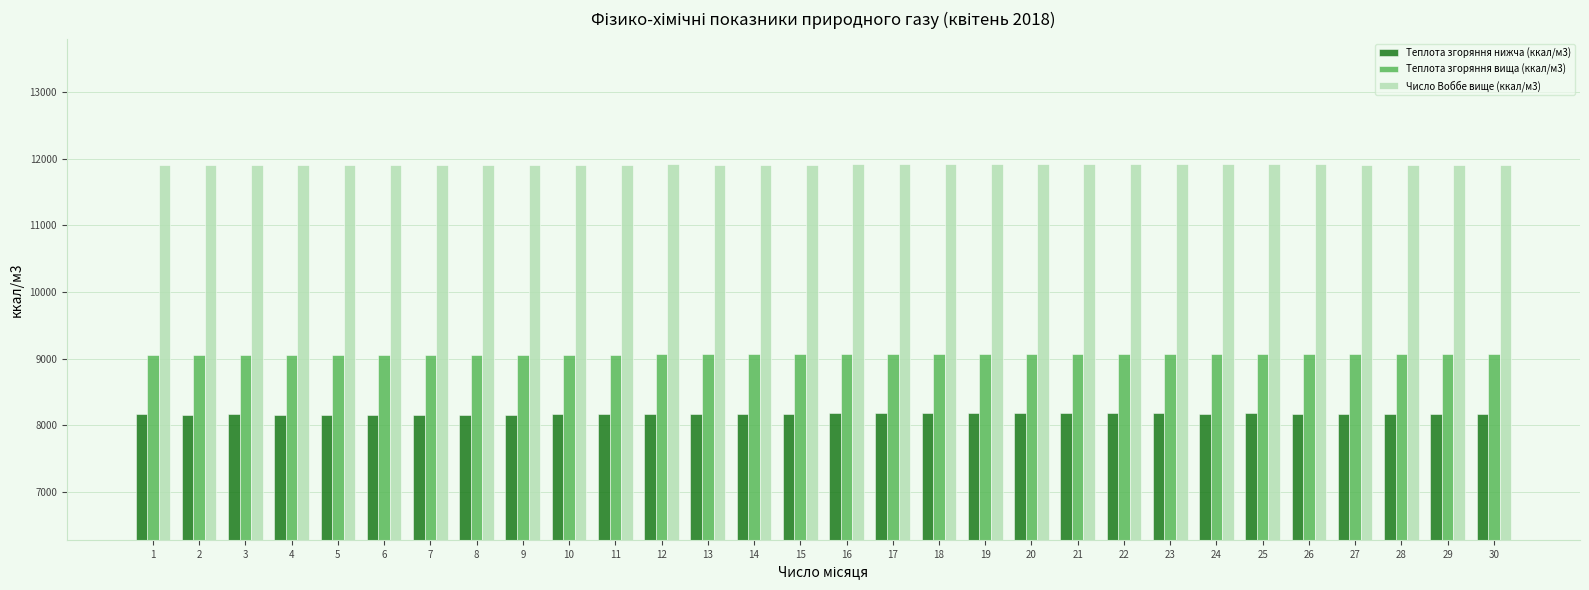

At 23, list the series in order from largest to smallest.

Число Воббе вище (ккал/м3), Теплота згоряння вища (ккал/м3), Теплота згоряння нижча (ккал/м3)